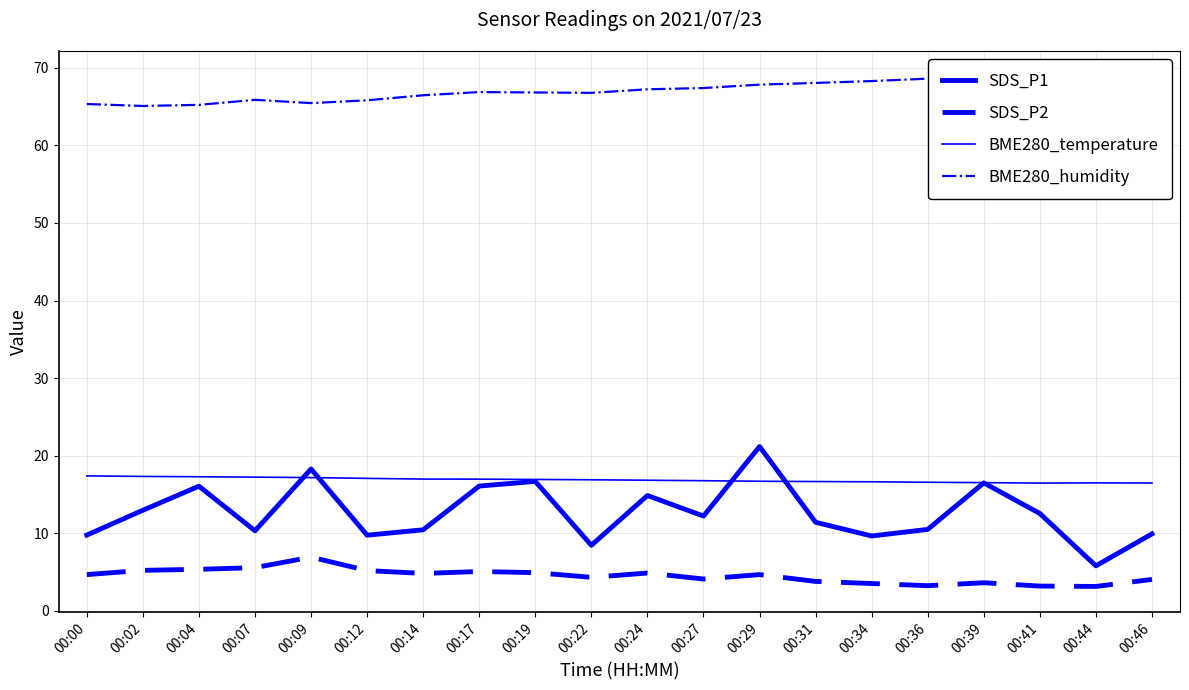

Where do SDS_P1 and BME280_temperature first cross each other?

00:07 and 00:09